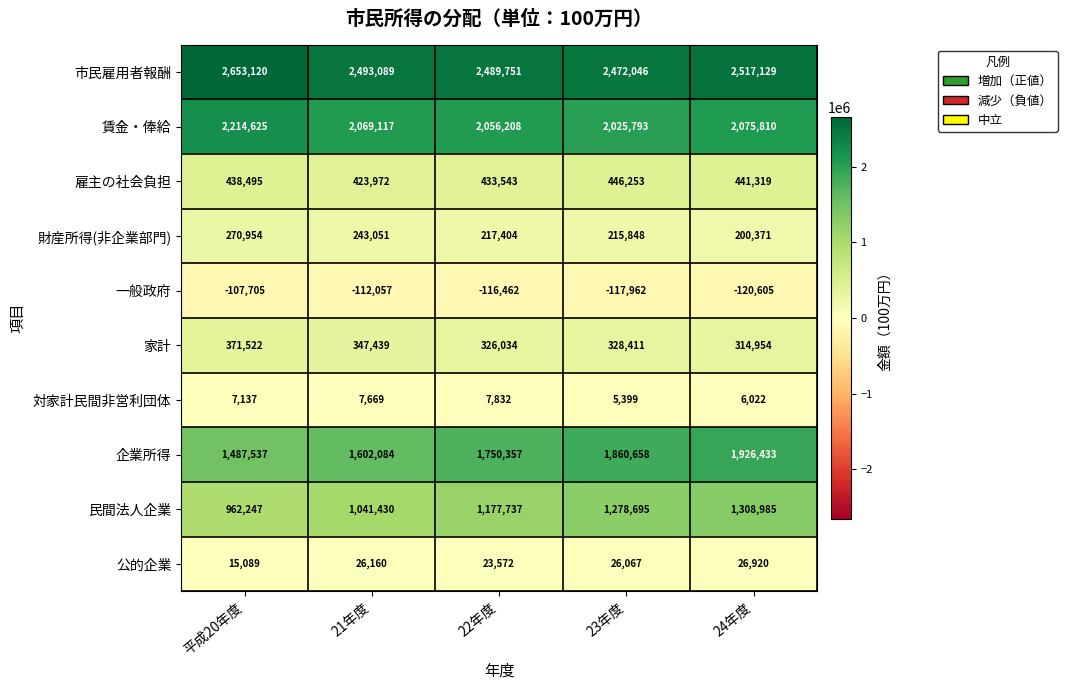

How many series are shown in this chart?

10